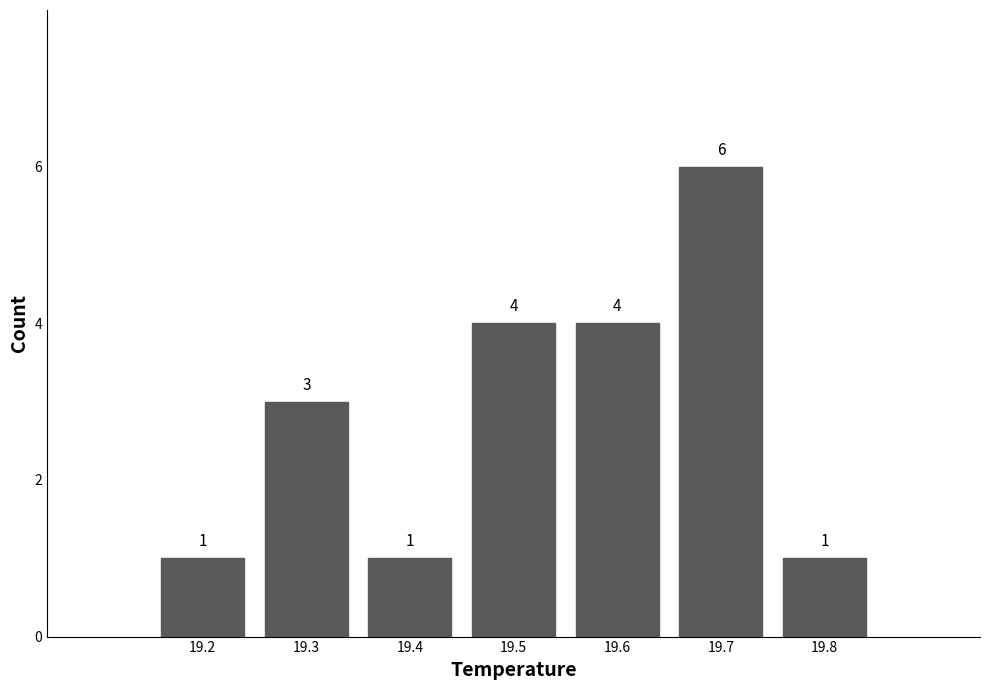

How tall is the bar that spans 19.25 to 19.35 on the x-axis?

3